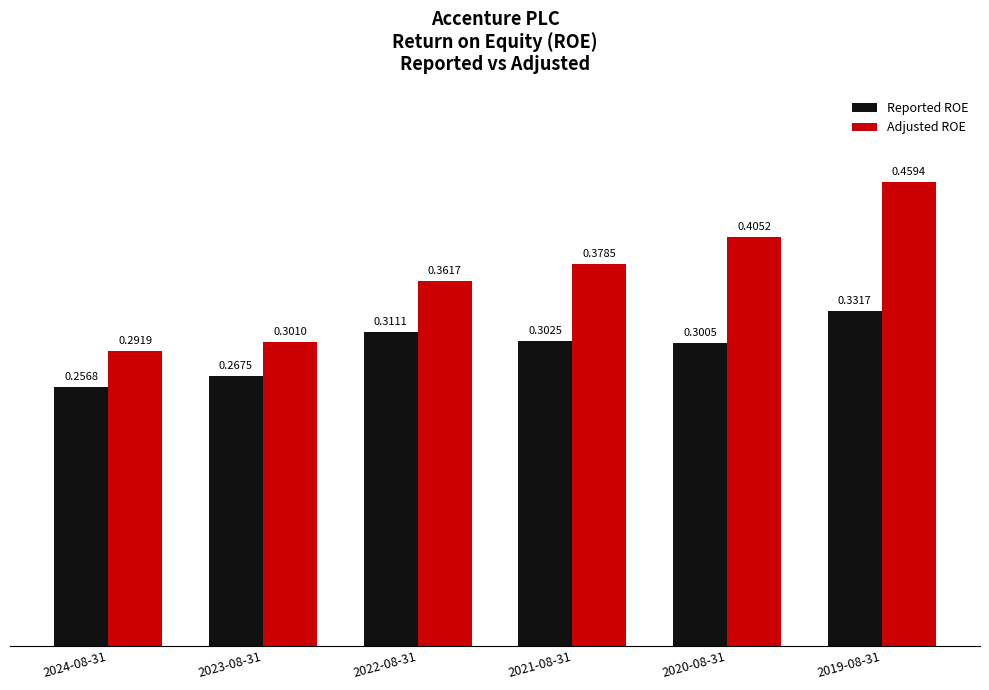

Rank the series by their maximum value, from lowest to highest.

Reported ROE, Adjusted ROE